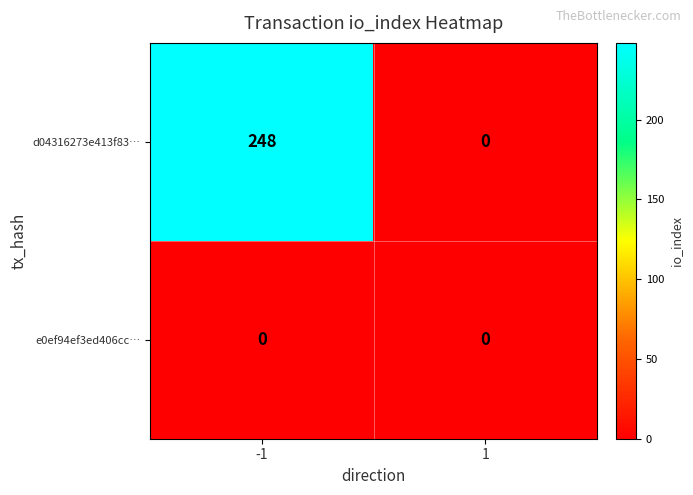

List the series in order of their peak value, highest first.

d04316273e413f83…, e0ef94ef3ed406cc…